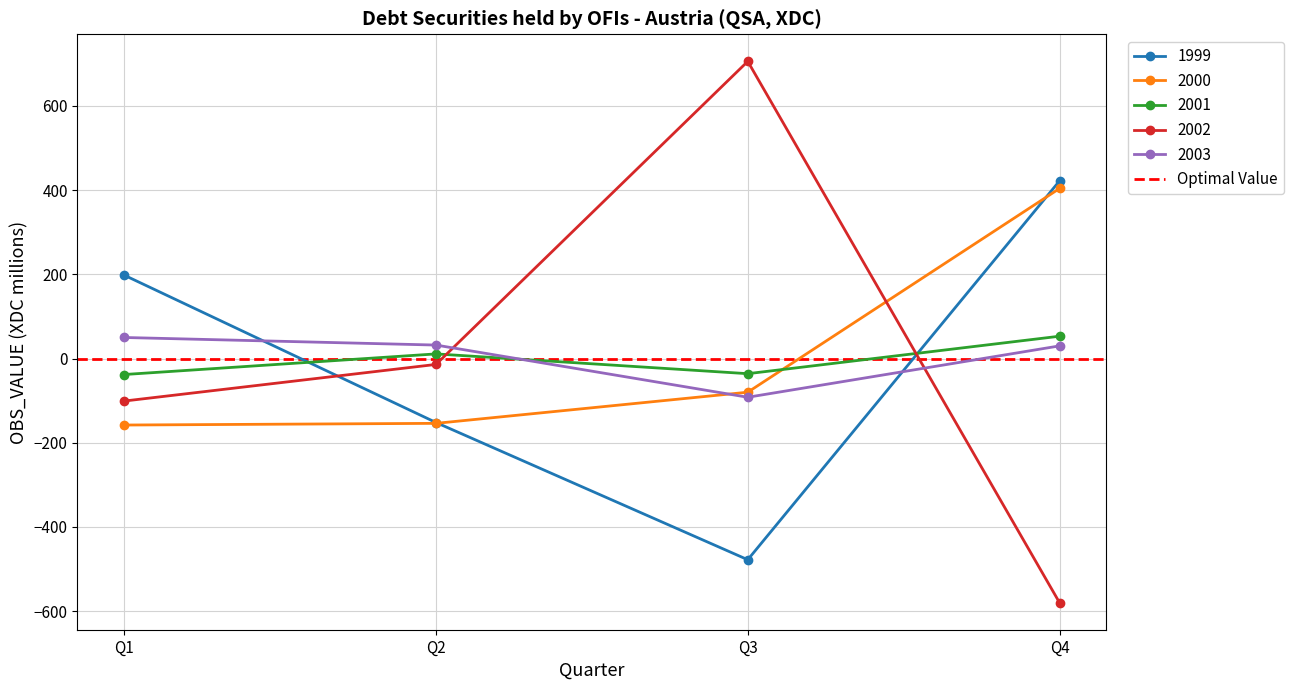

Where is the first local maximum for 2002?

Q3